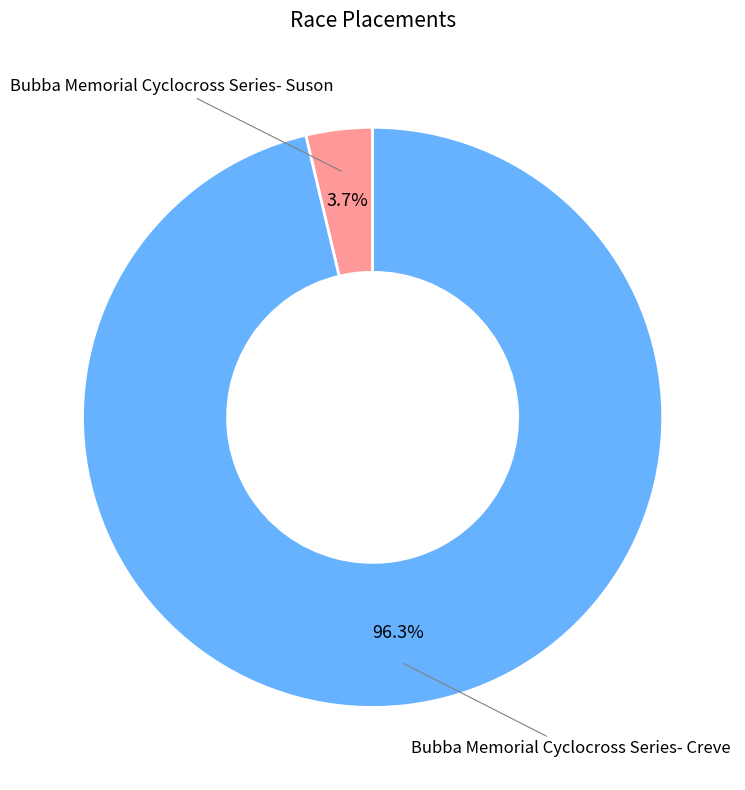

What is the total percentage of Bubba Memorial Cyclocross Series- Creve and Bubba Memorial Cyclocross Series- Suson?

100.0%